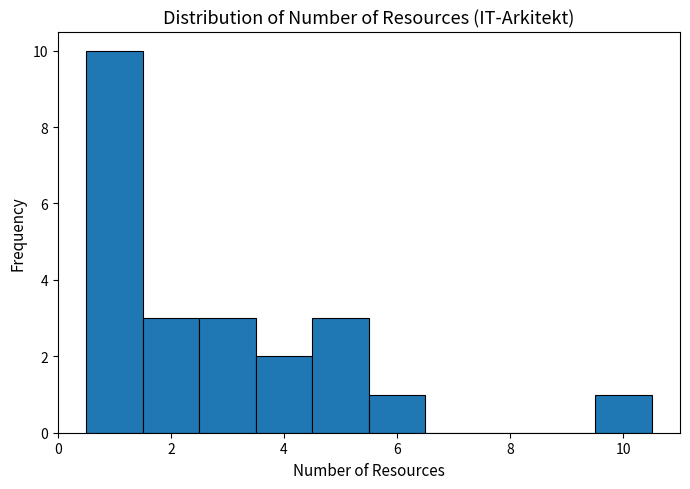

Over which range of the x-axis is the bar tallest?

0.5 to 1.5